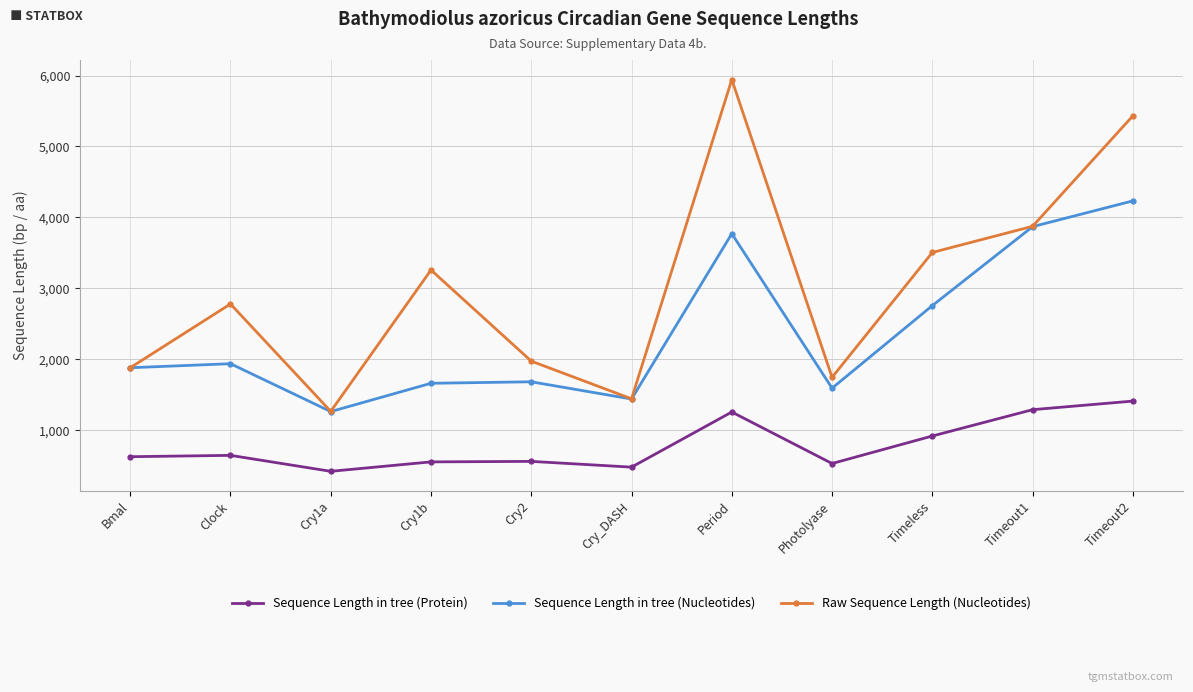

What is the lowest value of the Sequence Length in tree (Nucleotides) series?

1263